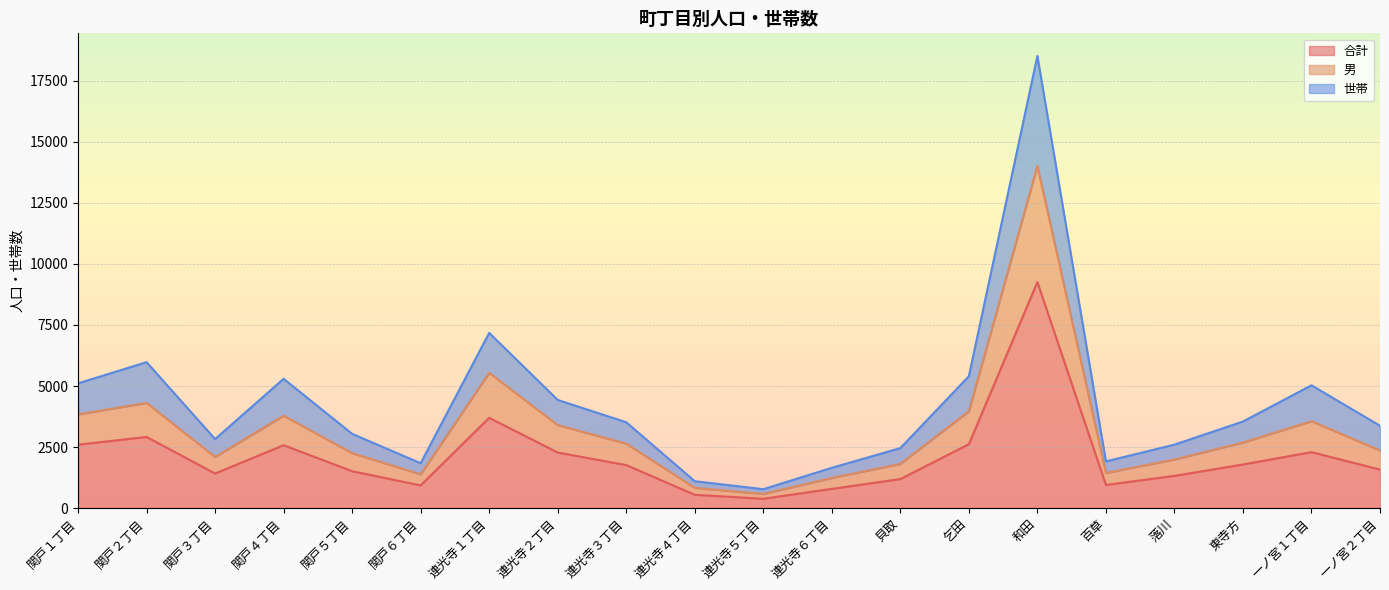

Between 貝取 and 百草, which series saw the biggest shift?

世帯